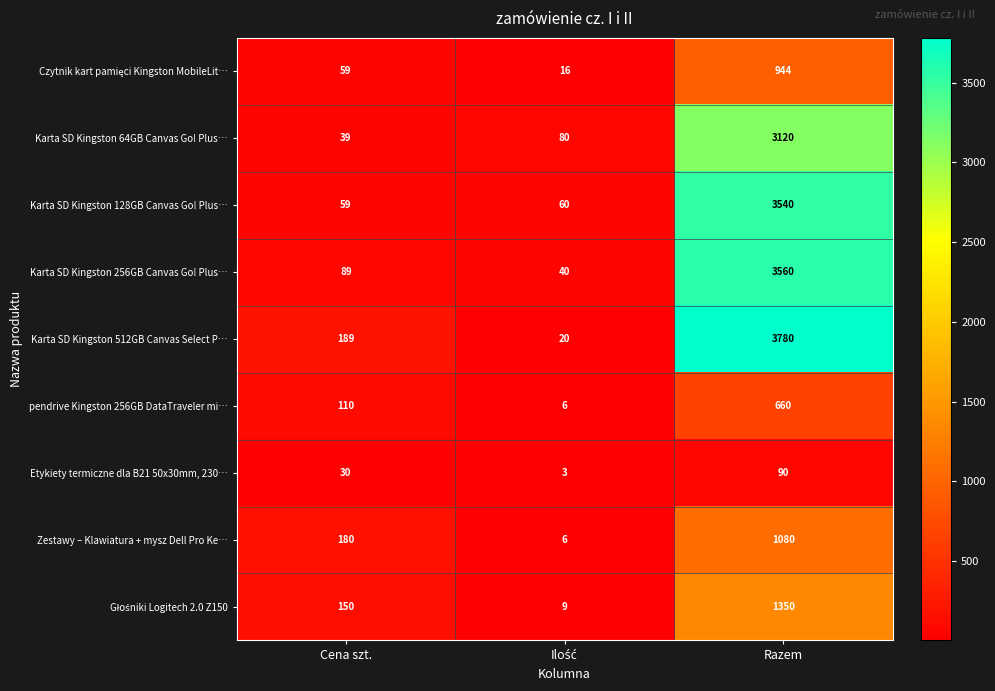

At which label is Karta SD Kingston 512GB Canvas Select P… closest to 1900?

Cena szt.